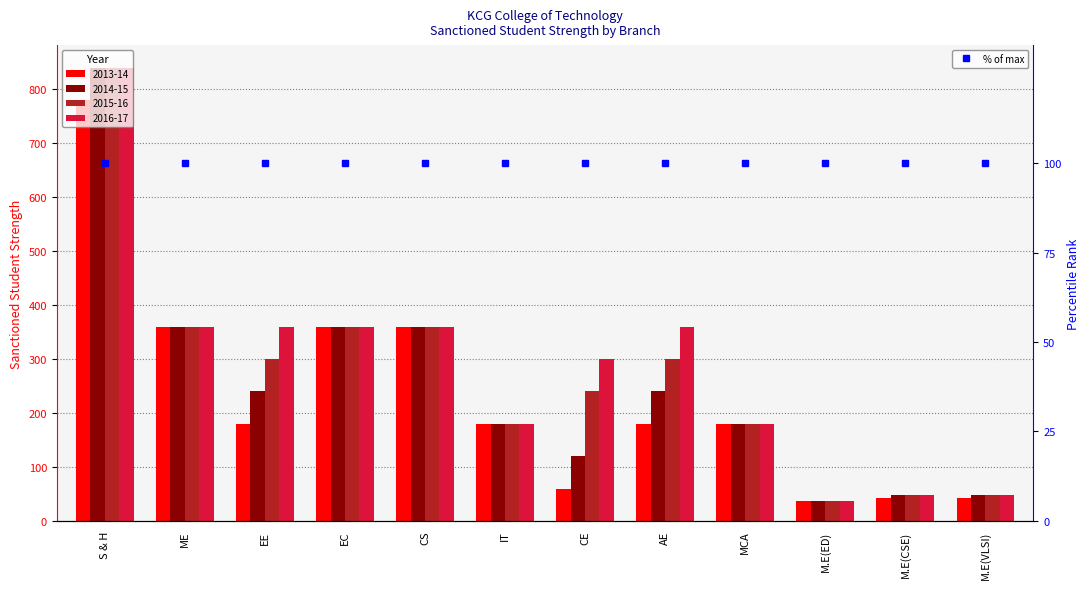

How many bars are there in each group?

4